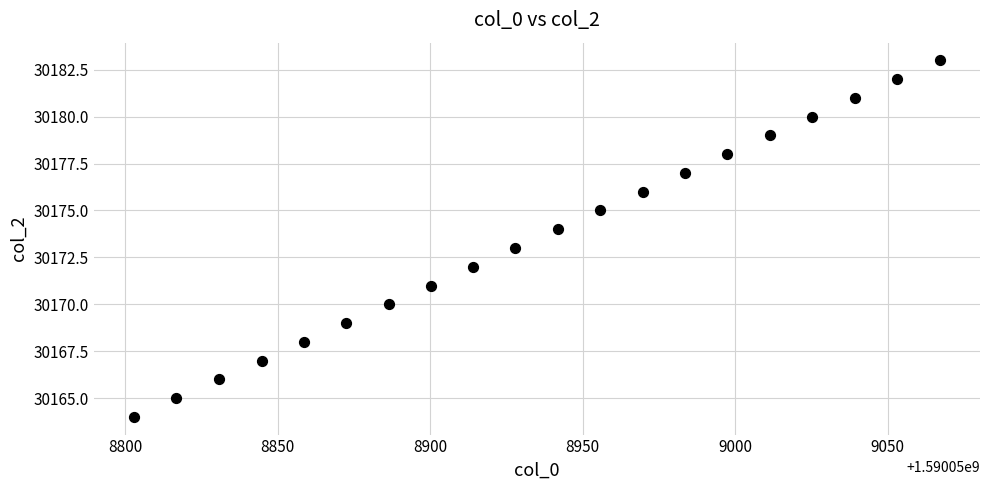

What is the range of Y values (max minus min)?

19